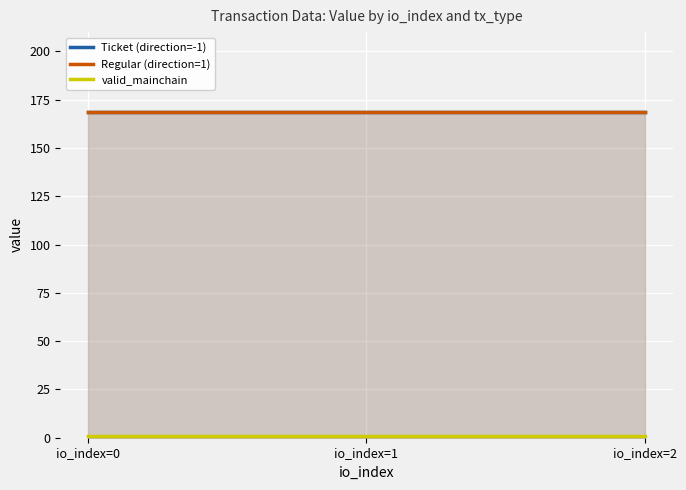

At which category does the chart reach its peak across all series?

io_index=0